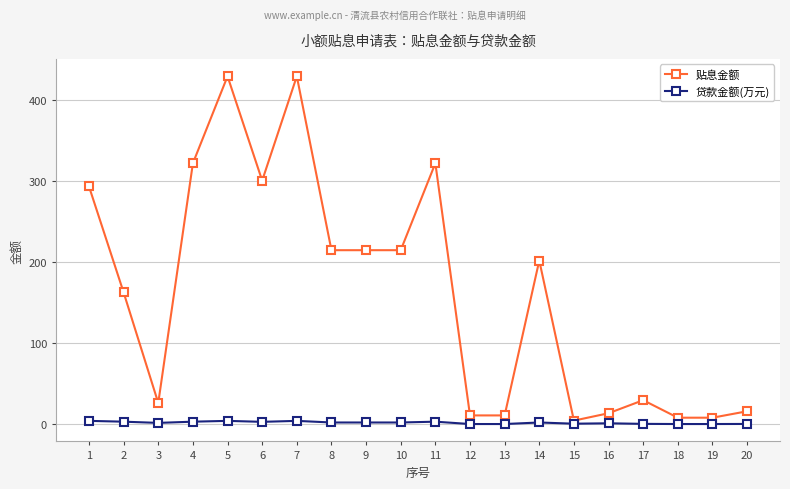

How many values in the 贴息金额 series exceed 201?

10